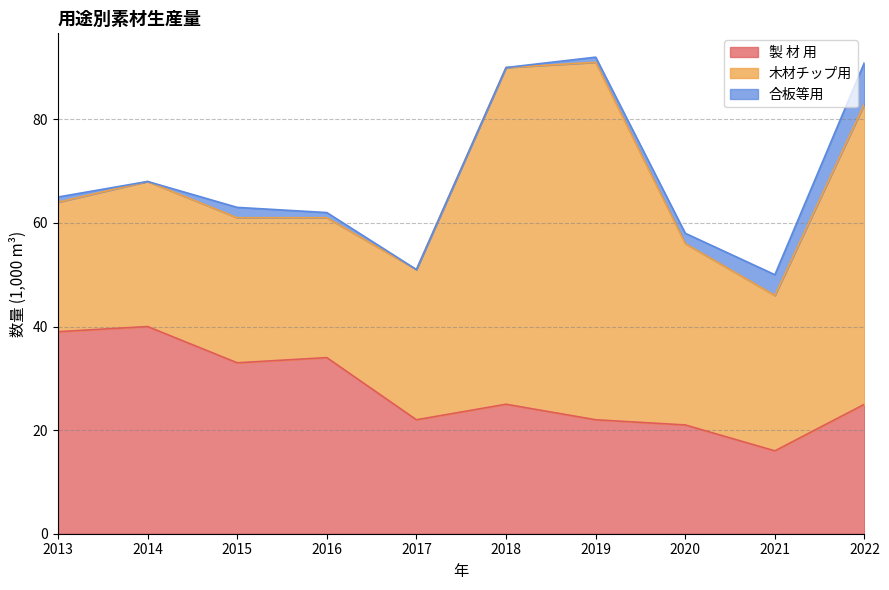

At which category is the sum across all series the highest?

2019